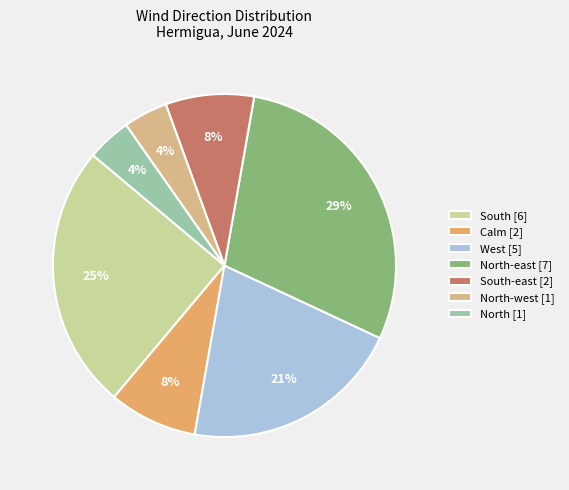

How many segments does this pie chart have?

7